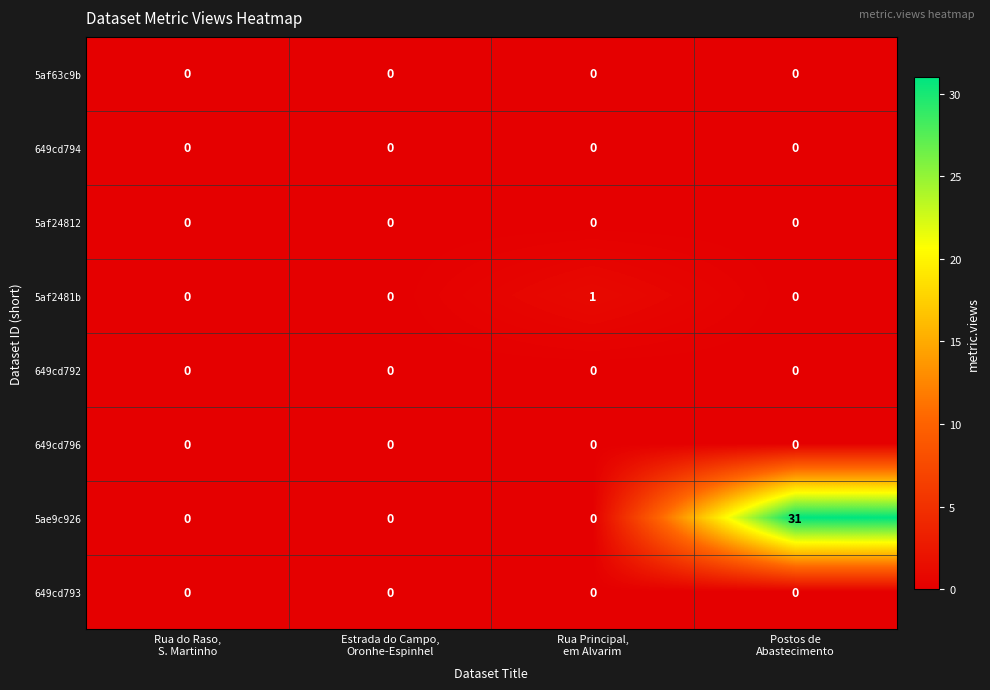

How many distinct data groups are displayed?

8